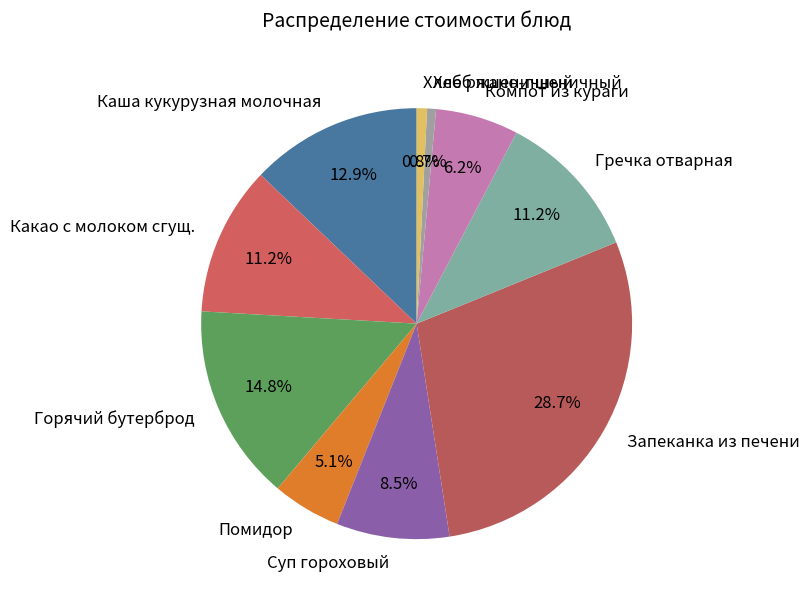

How many segments does this pie chart have?

10